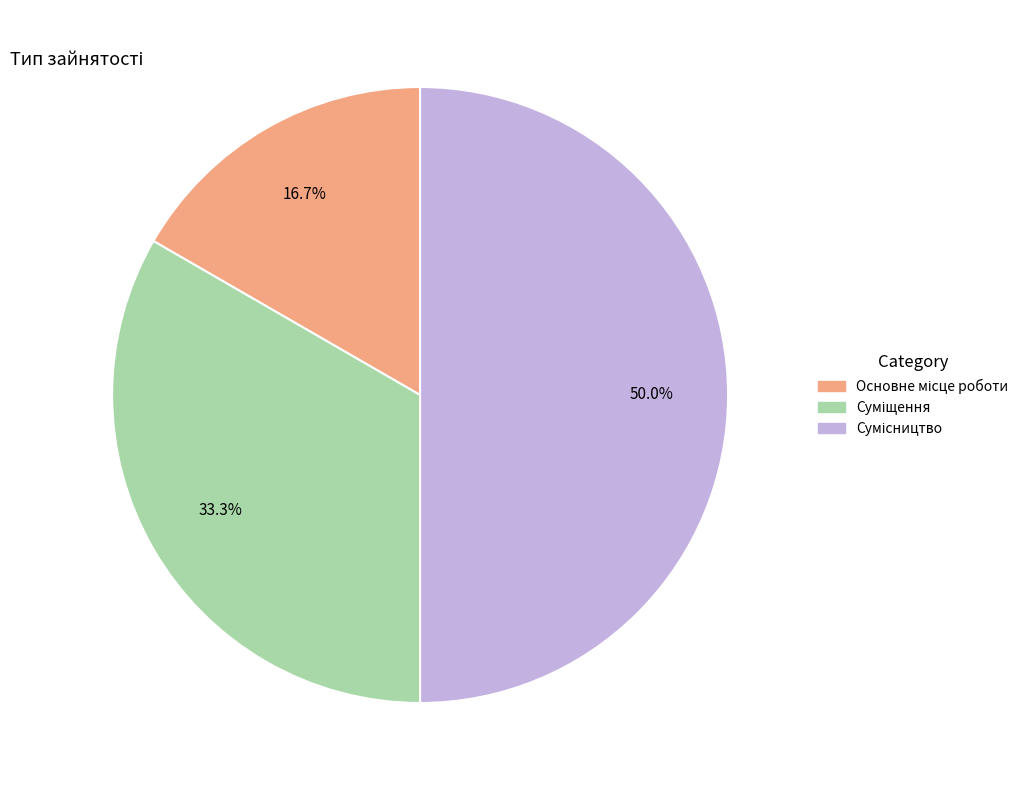

To the nearest percent, what is the difference between the Суміщення and Основне місце роботи slice percentages?

17%